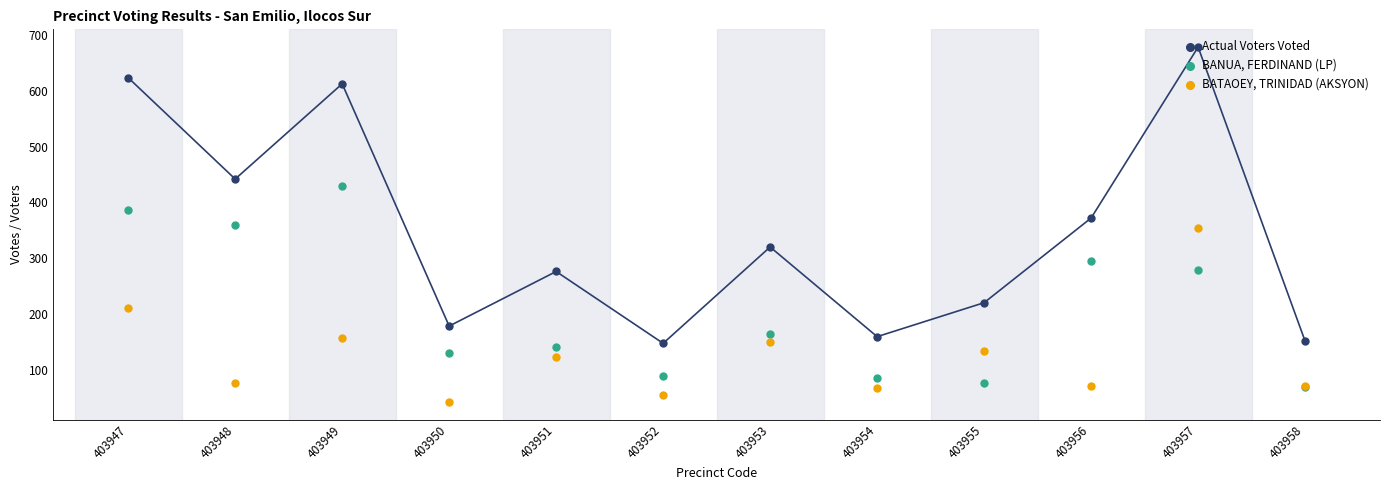

Is the value of BATAOEY, TRINIDAD (AKSYON) at 403955 greater than the value of Actual Voters Voted at 403947?

No